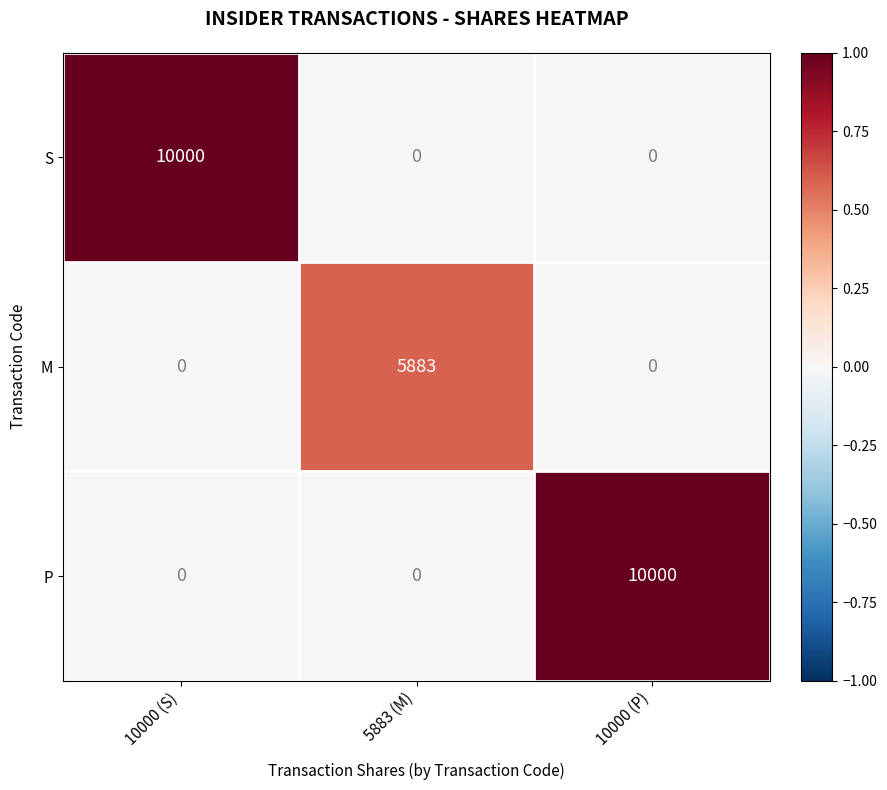

True or false: M has a value of 3364 at 10000 (S).

False